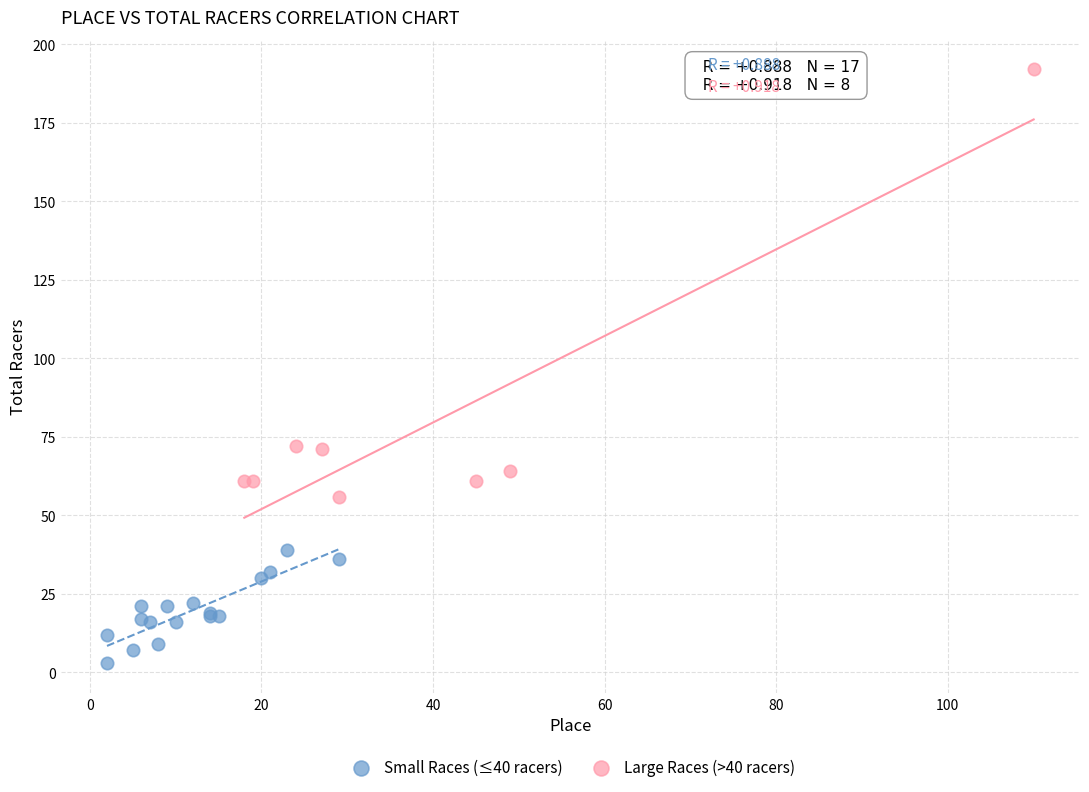

Which series reaches the minimum Y coordinate?

Small Races (≤40 racers)